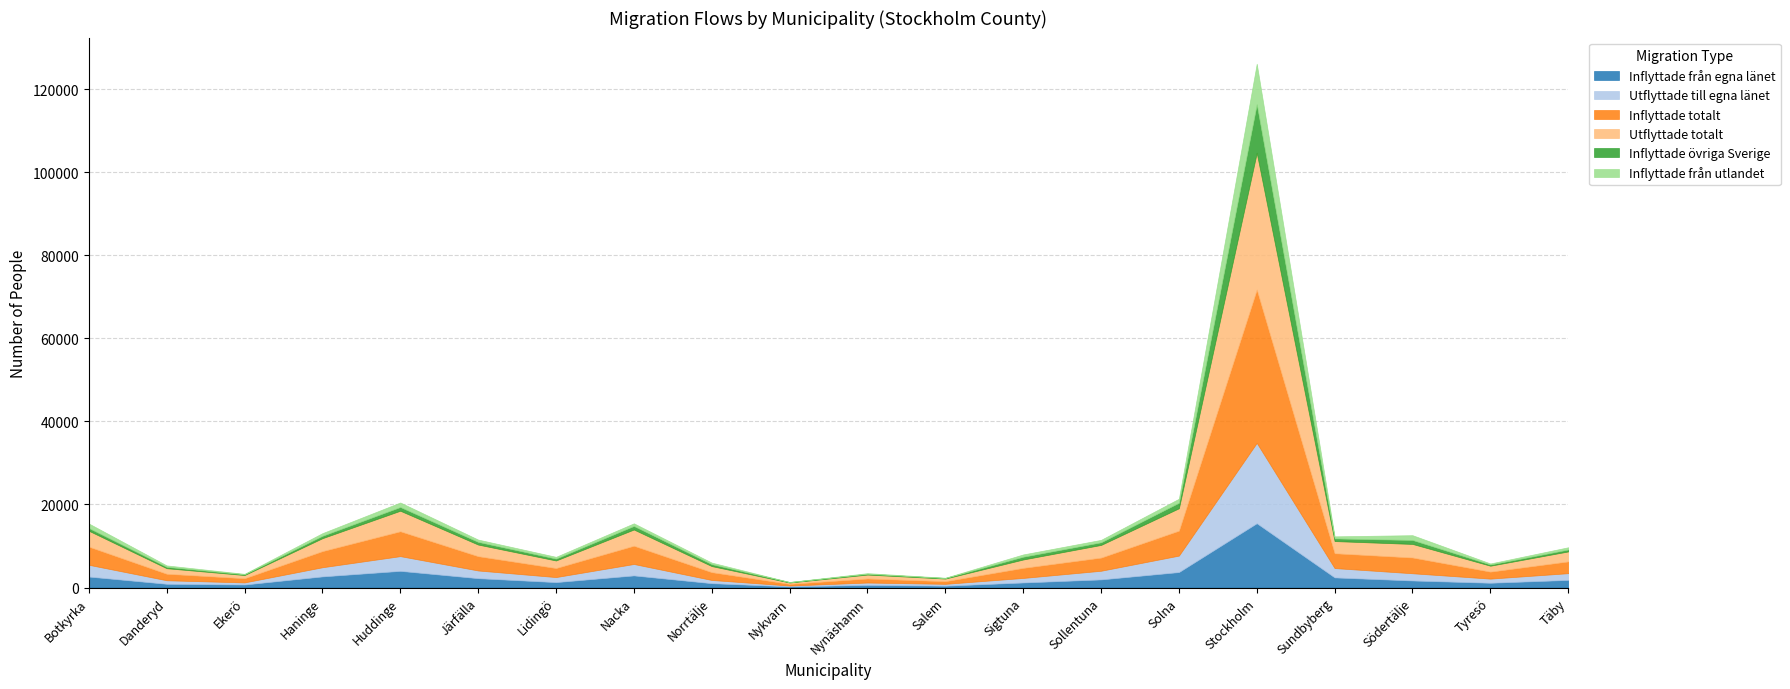

What is the minimum value for Utflyttade till egna länet?

186